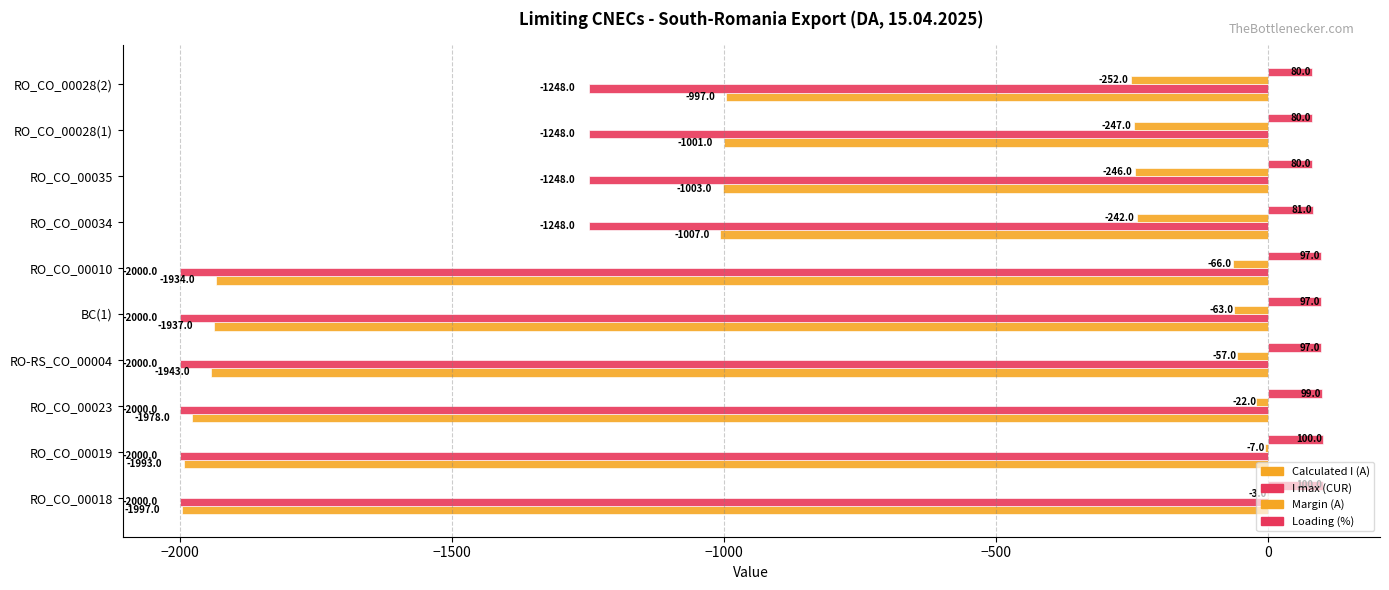

What is the sum of all Calculated I (A) values?

-15790